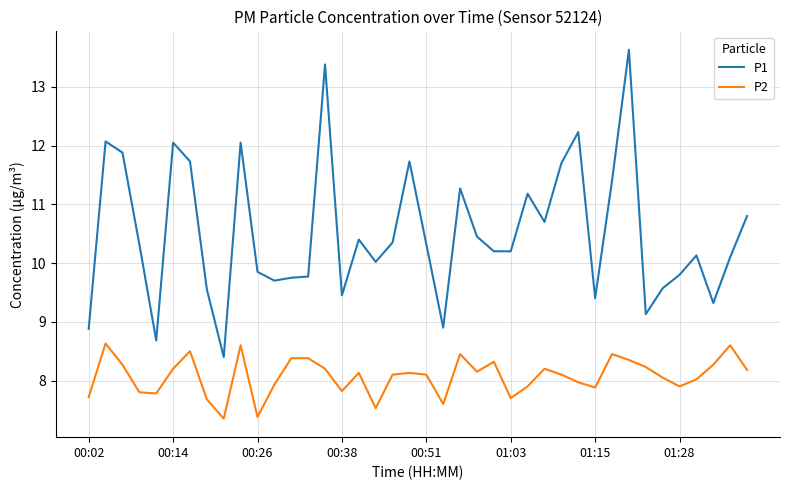

How many lines are shown in the chart?

2